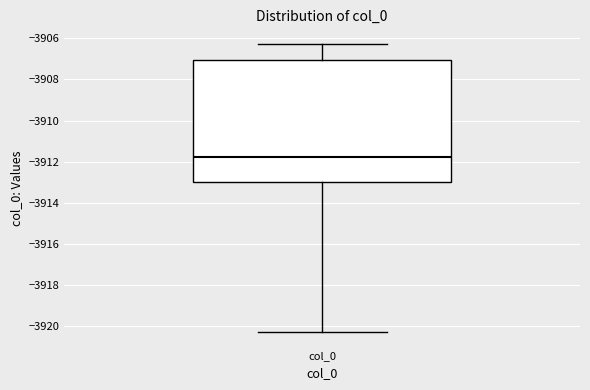

Where is the upper edge of the box for col_0 on the y-axis? The values are not printed on the chart, so give them approximately, as read against the axis.

-3907.0